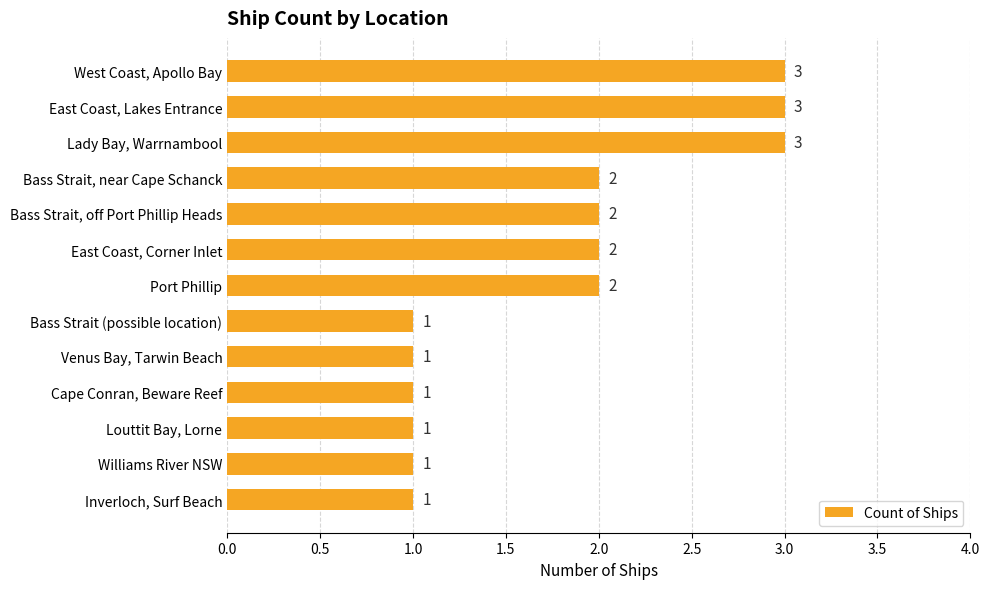

What is the maximum value shown in the chart?

3